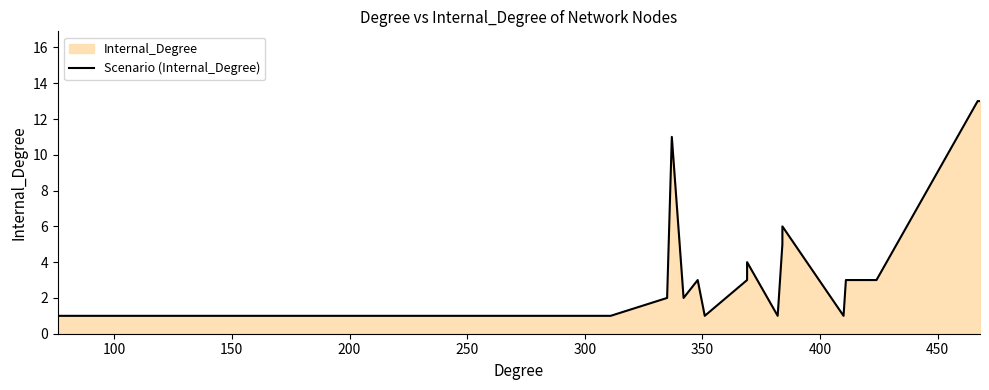

What is the value of the 15th point from the left?

1